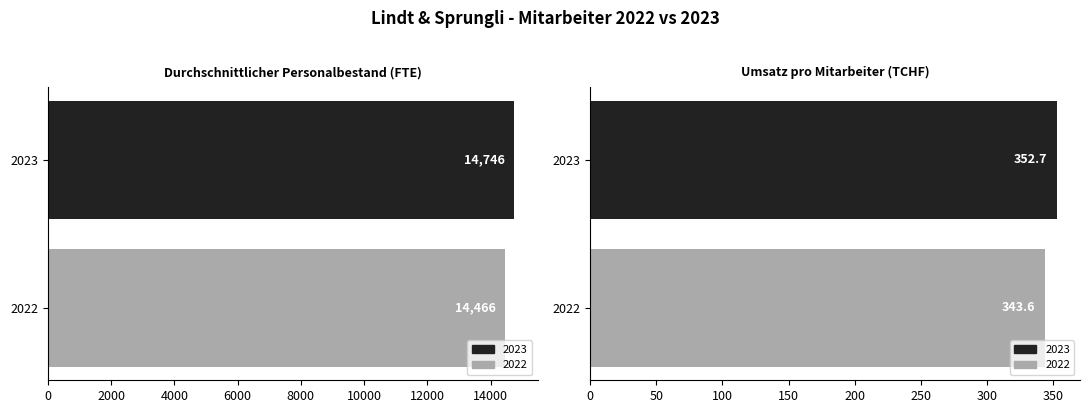

Where is 2023 nearest to the value 7549?

Umsatz pro Mitarbeiter (TCHF)